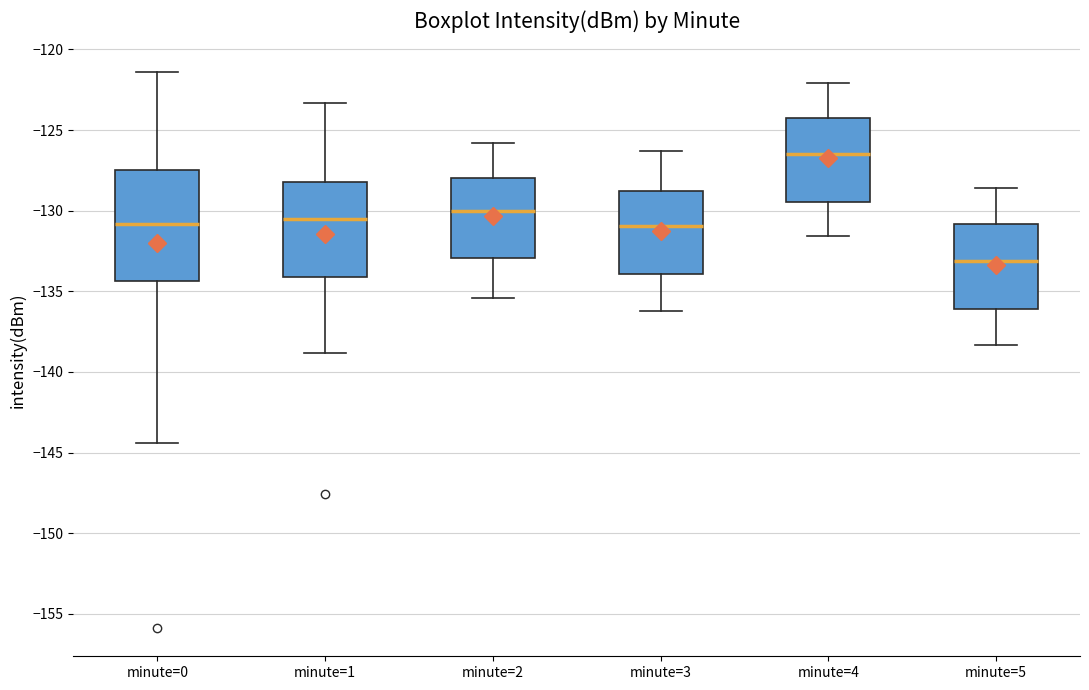

Reading left to right, read every box against the y-axis: the position of its median line, the range the box covers, and the ends of its whiskers. The values are not printed on the chart, so give them approximately, as read against the axis.

minute=0: median -131.0, box -134.5 to -127.5, whiskers -144.5 to -121.5
minute=1: median -130.5, box -134.0 to -128.0, whiskers -139.0 to -123.5
minute=2: median -130.0, box -133.0 to -128.0, whiskers -135.5 to -126.0
minute=3: median -131.0, box -134.0 to -129.0, whiskers -136.0 to -126.5
minute=4: median -126.5, box -129.5 to -124.0, whiskers -131.5 to -122.0
minute=5: median -133.0, box -136.0 to -131.0, whiskers -138.5 to -128.5